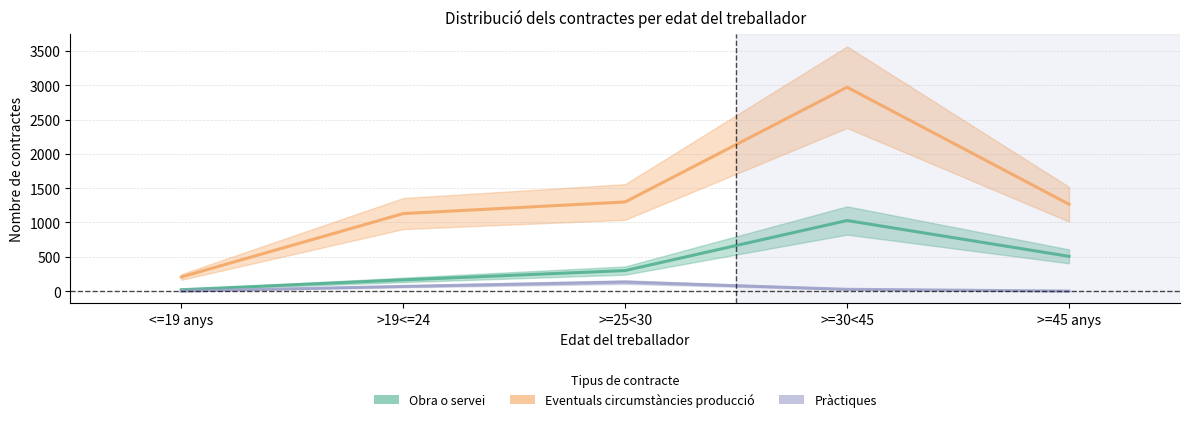

Count the number of categories in the chart.

5